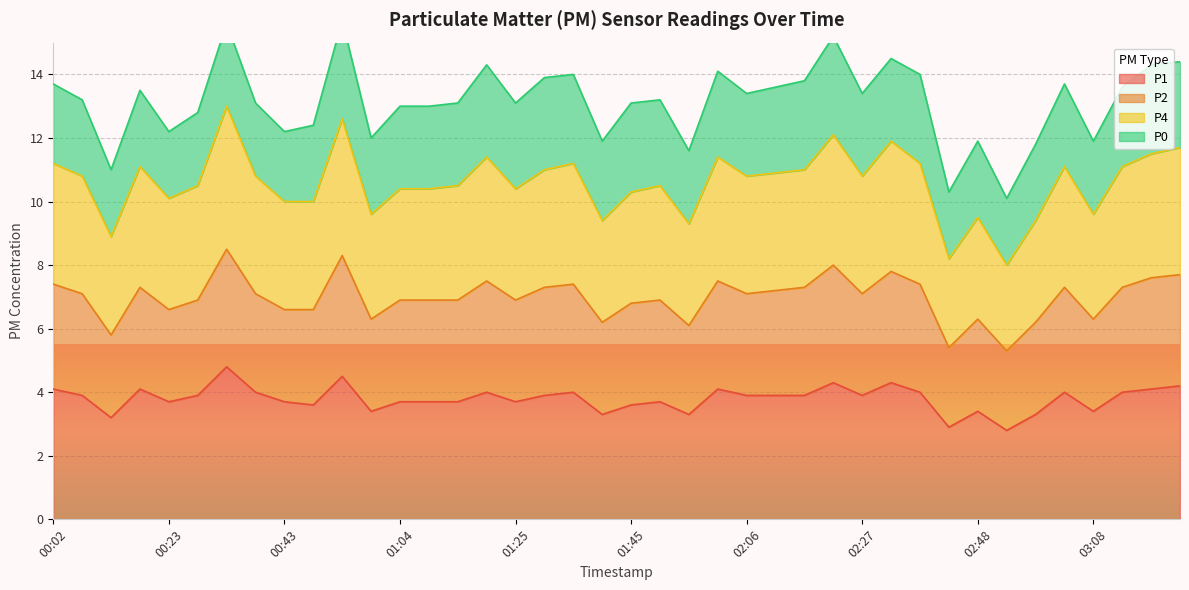

Is it true that P4 equals 10.0 at 00:49?

True